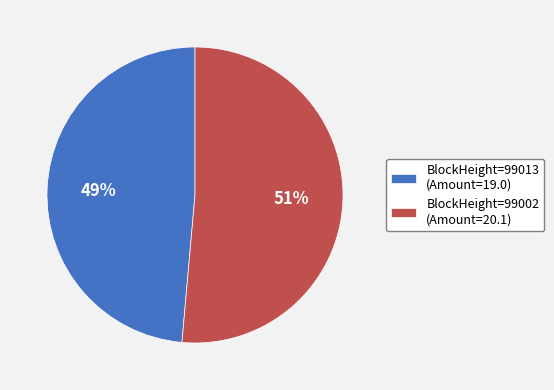

Which category accounts for the majority?

BlockHeight=99002 (Amount=20.1)